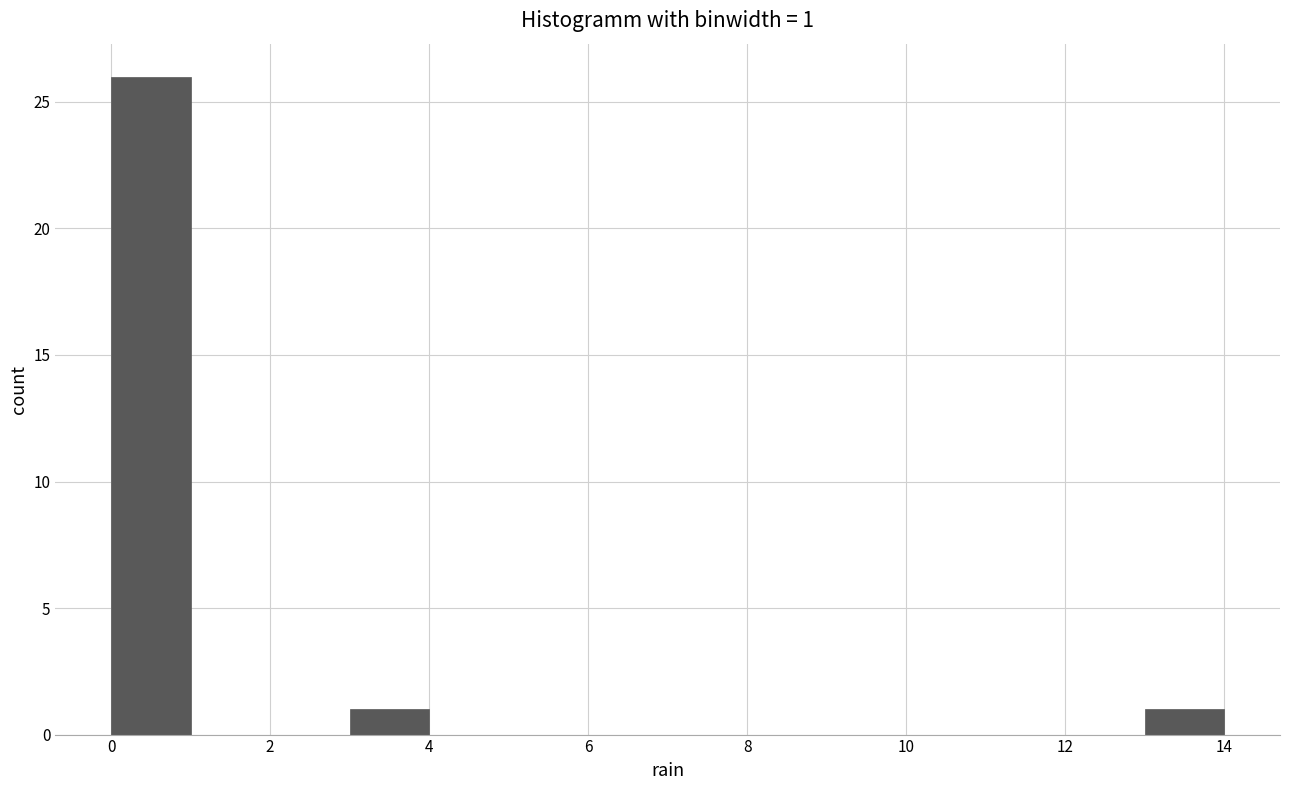

Which range on the x-axis has the tallest bar?

0 to 1